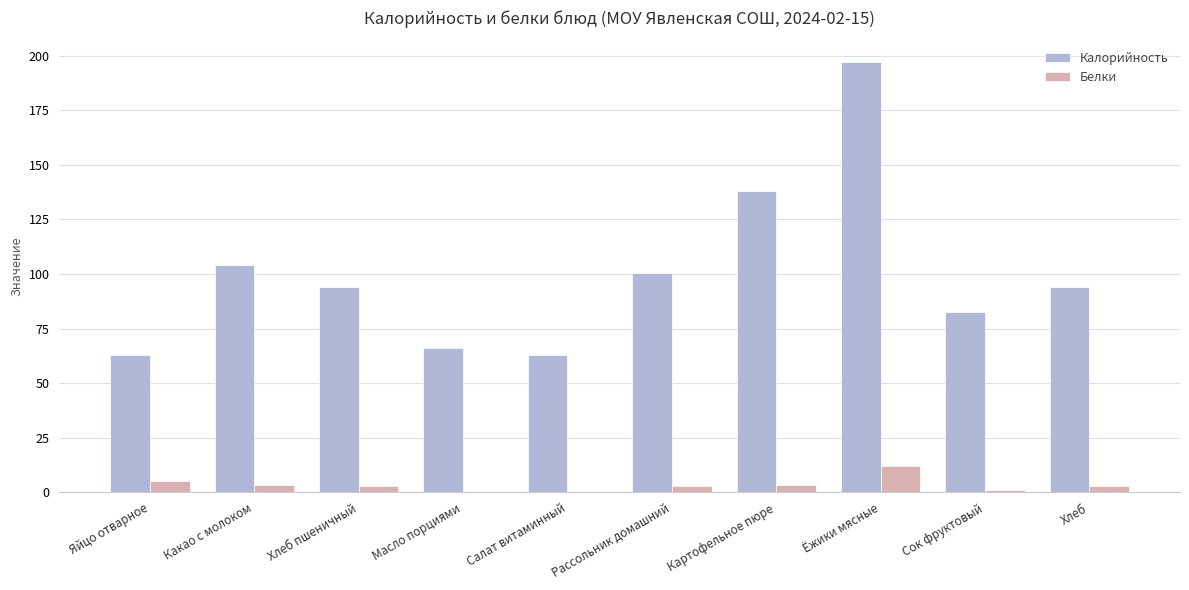

Which category has the highest value in the Белки series?

Ёжики мясные